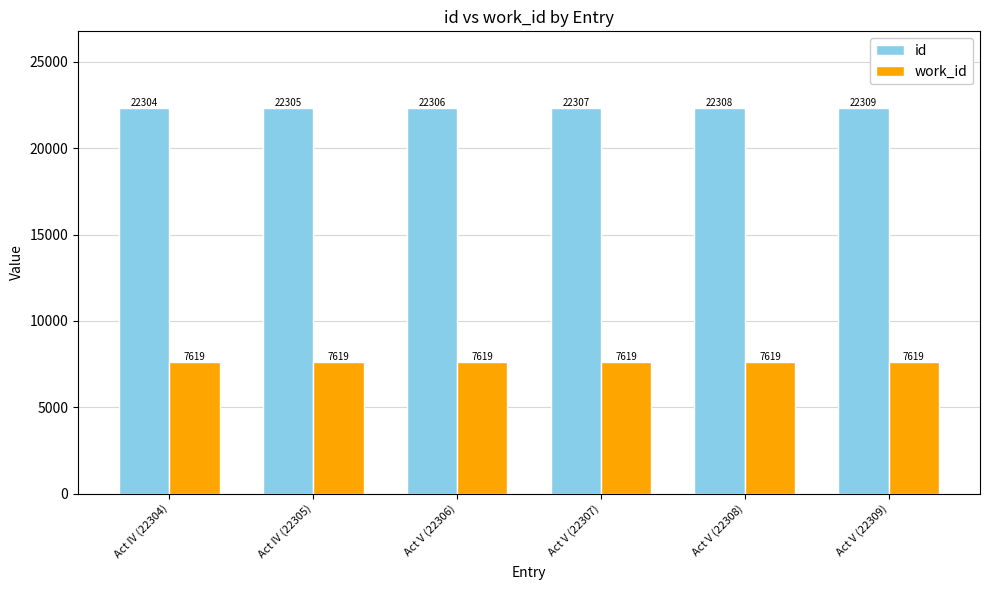

Are the bars horizontal?

No